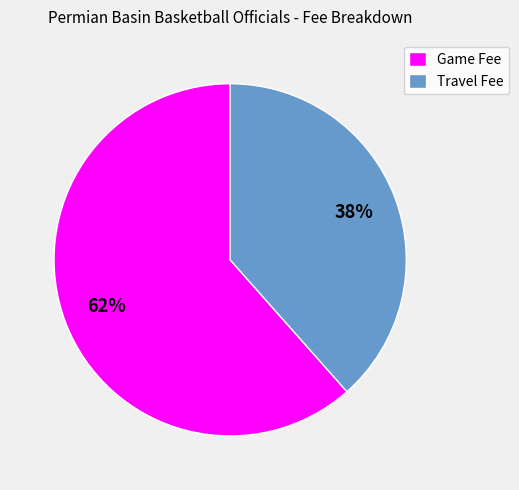

To the nearest percent, what is the combined percentage of Game Fee and Travel Fee?

100%